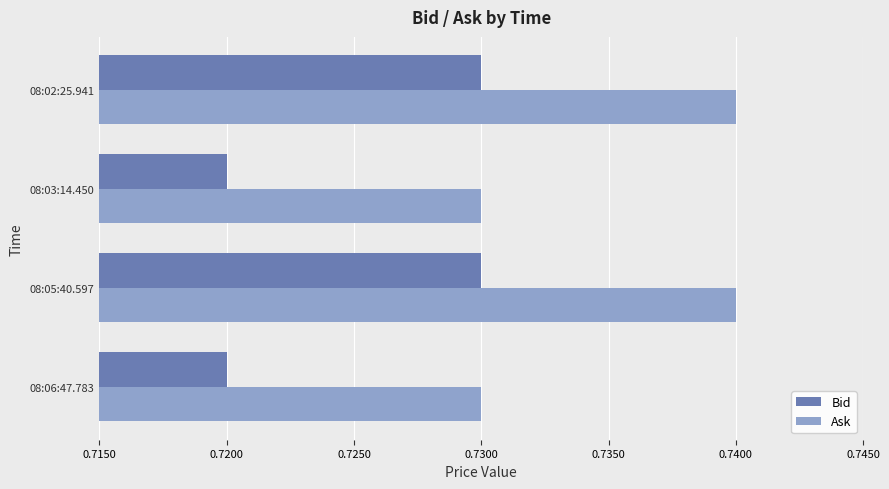

Is it true that Ask equals 0.2 at 08:03:14.450?

False